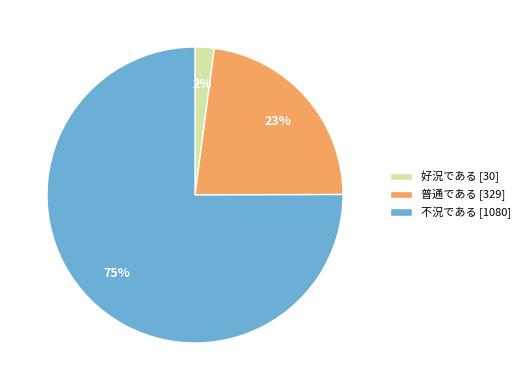

What percentage is the 普通である slice, to the nearest percent?

23%